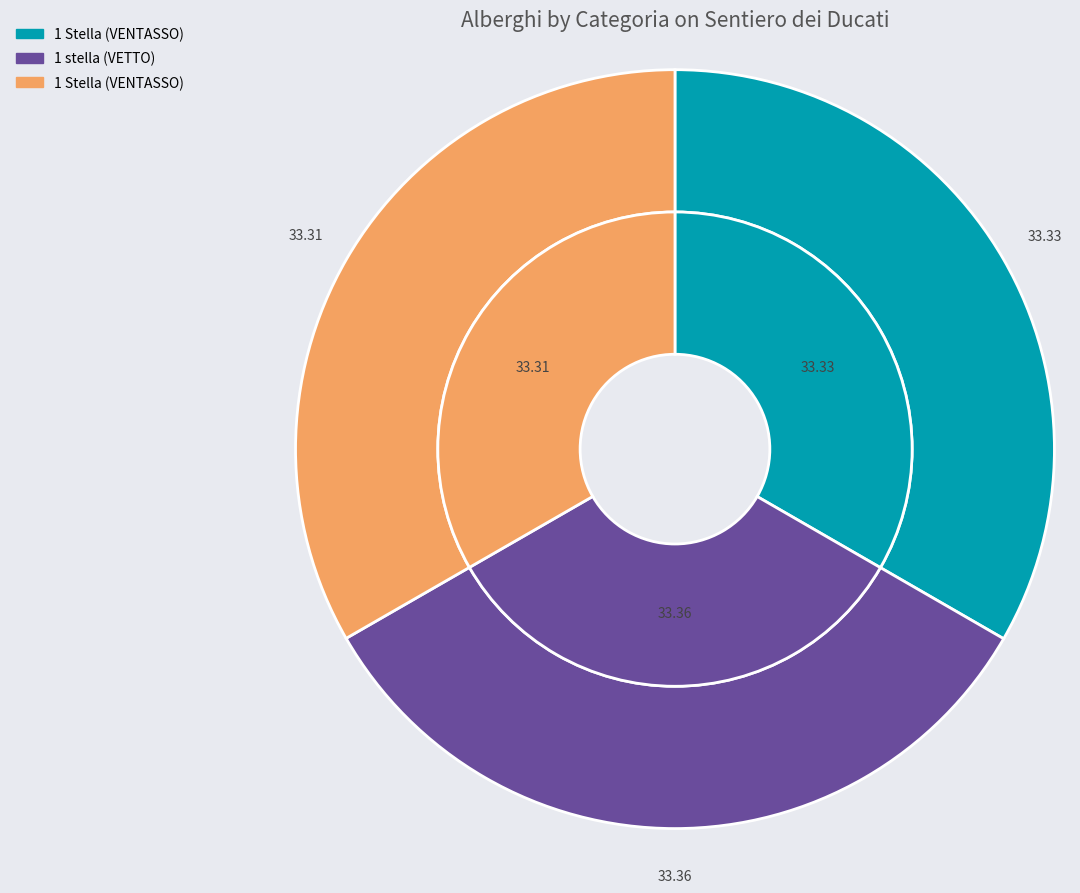

To the nearest percent, what portion does 1 Stella represent?

33%